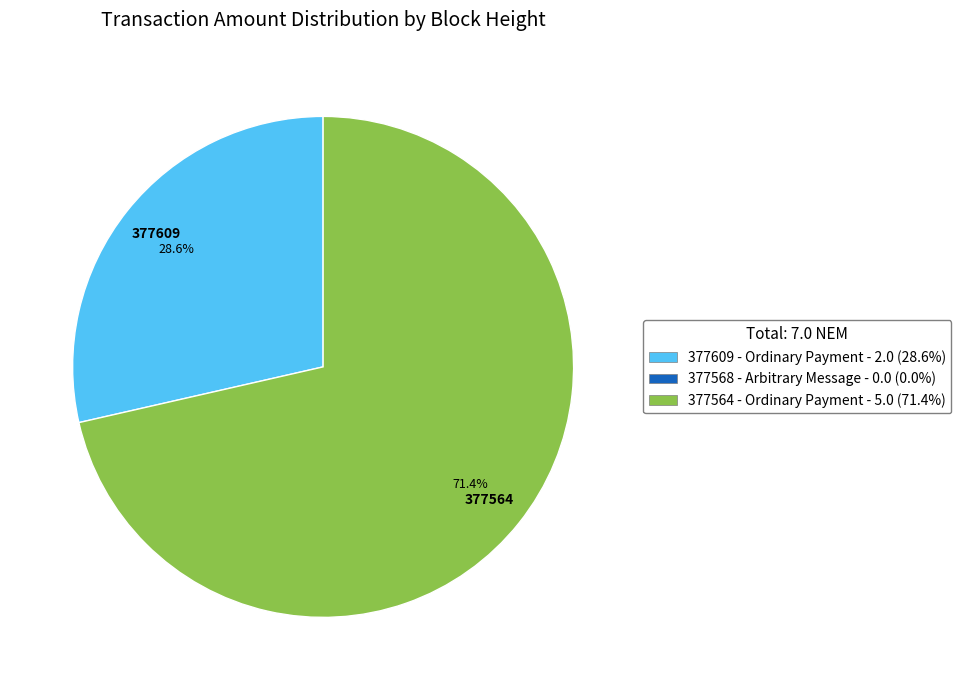

Is there any slice that represents more than half of the pie?

Yes